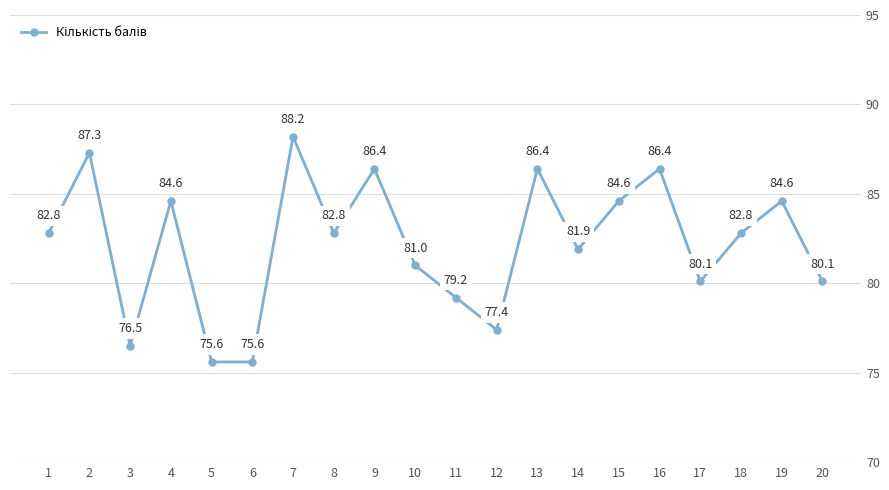

Where is the first local maximum?

2